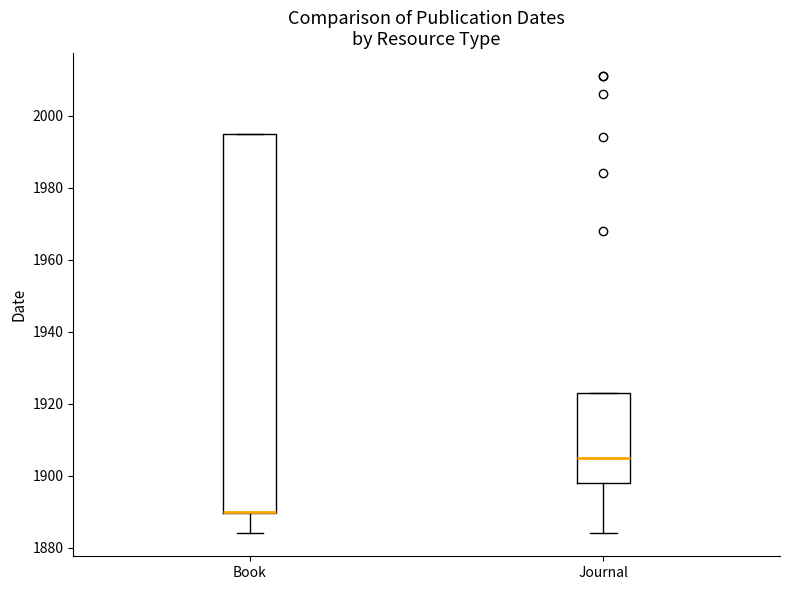

Reading left to right, read every box against the y-axis: the position of its median line, the range the box covers, and the ends of its whiskers. The values are not printed on the chart, so give them approximately, as read against the axis.

Book: median 1890 (drawn on the box's lower edge), box 1890 to 1996, whiskers 1884 to 1996
Journal: median 1906, box 1898 to 1924, whiskers 1884 to 1924